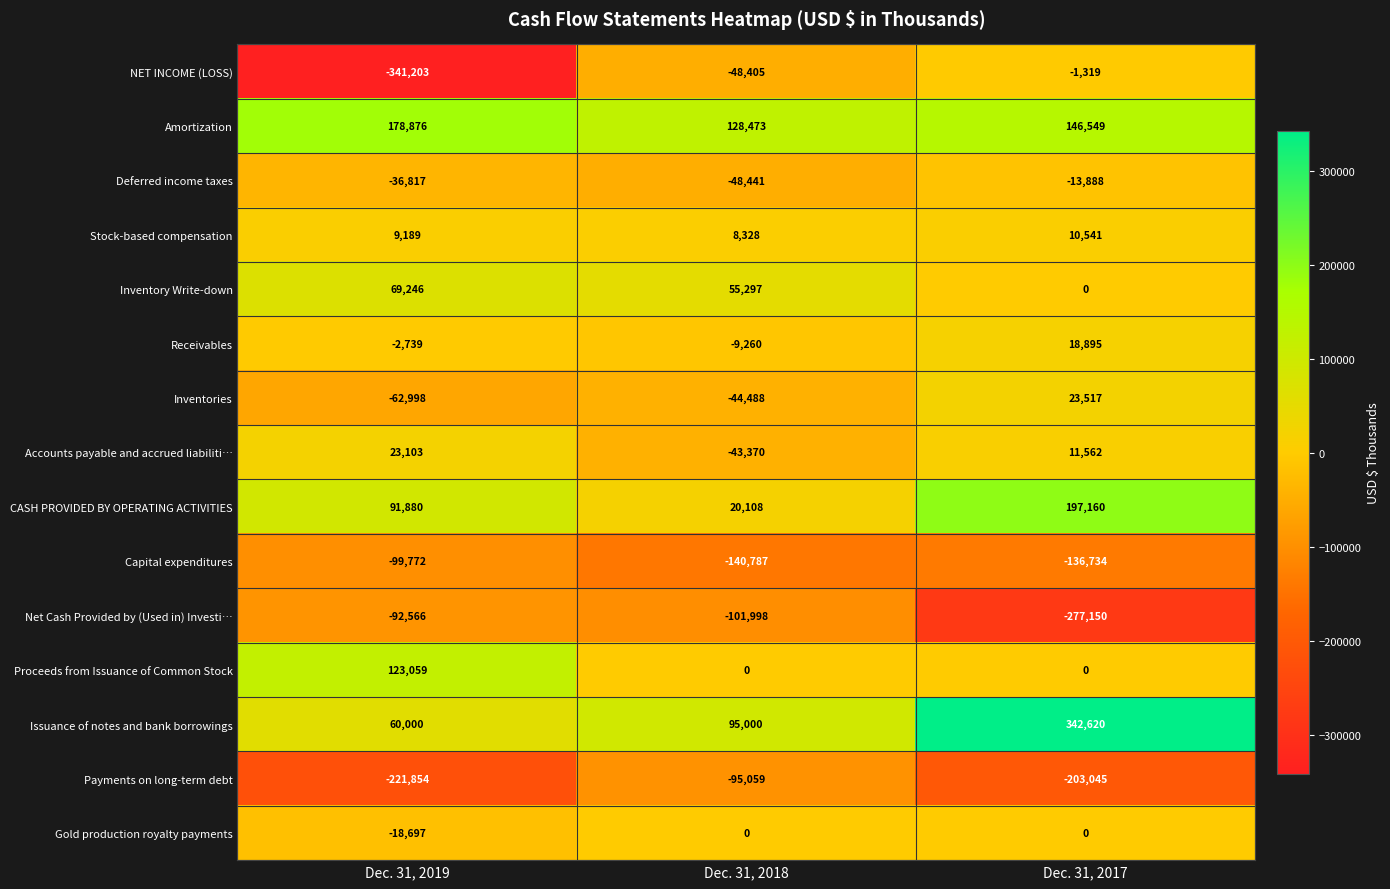

What is the smallest value displayed?

-341203